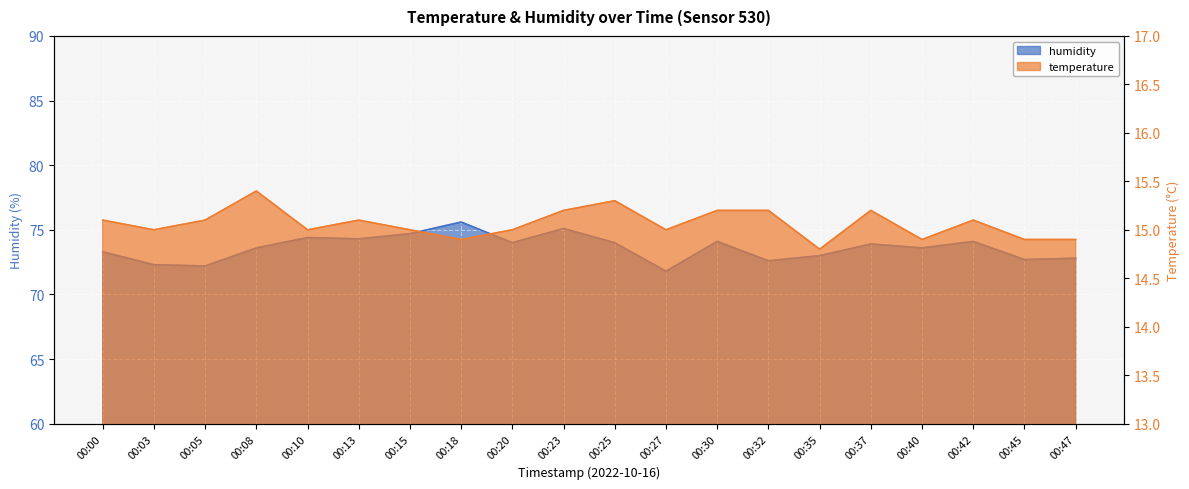

Where is humidity nearest to the value 73?

00:35